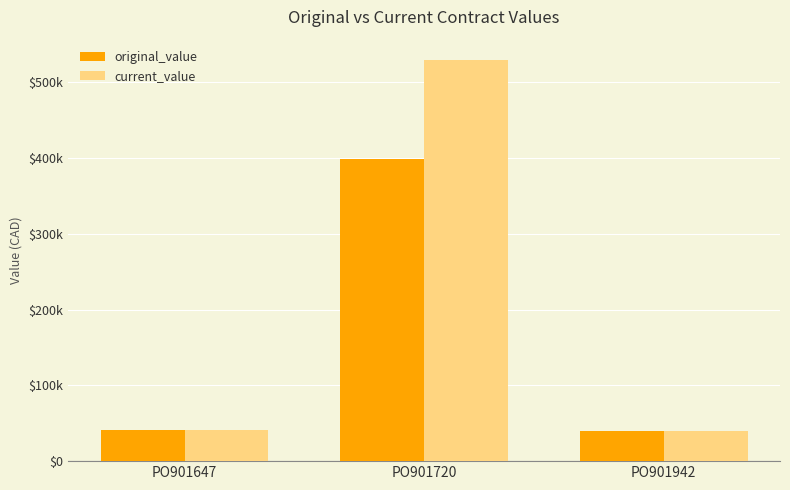

What are all the series names shown in the legend?

original_value, current_value